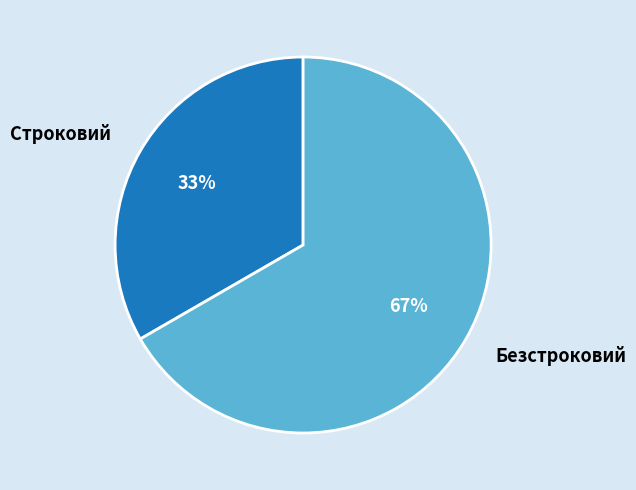

How many slices are in this pie chart?

2